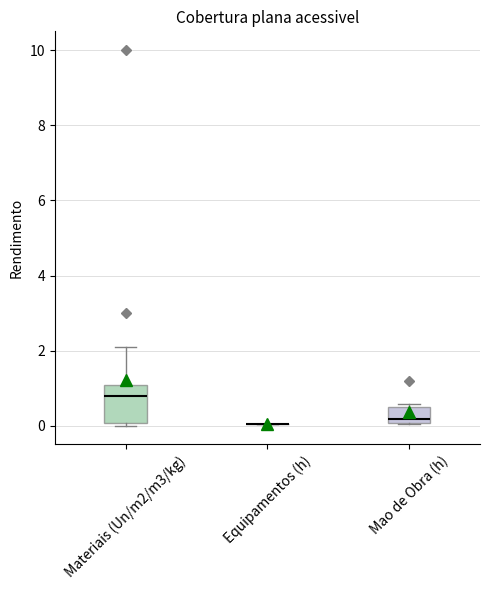

Comparing the boxes themselves (not the whiskers), which one is the tallest?

Materiais (Un/m2/m3/kg)